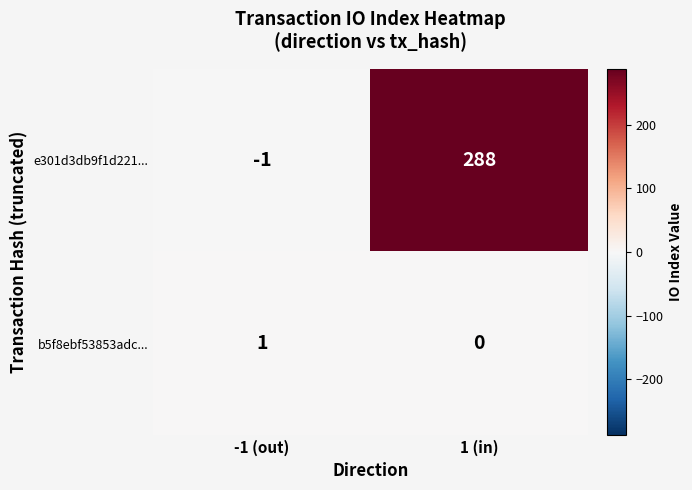

Is it true that b5f8ebf53853adc... equals -1 at 1 (in)?

False